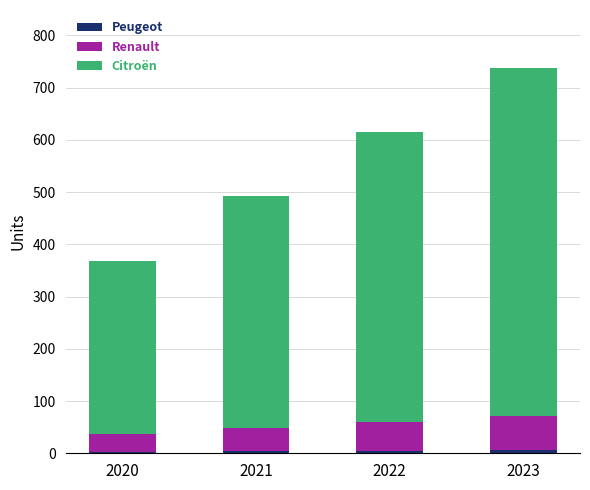

List the labels in order of Renault value, largest first.

2023, 2022, 2021, 2020